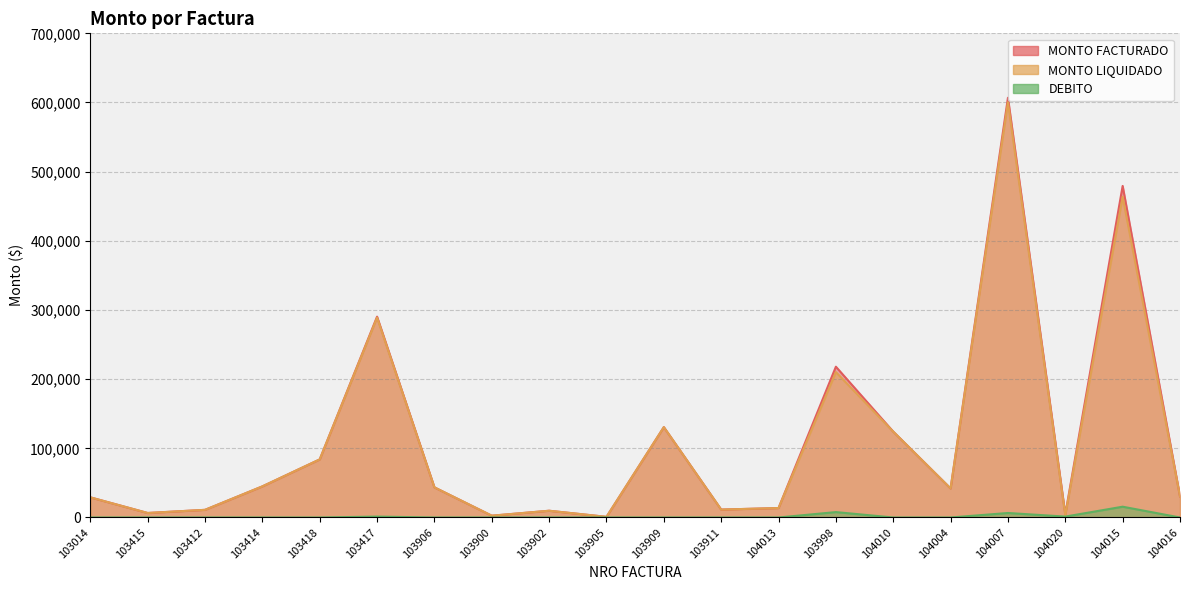

Which series changed the most between 103415 and 103906?

MONTO FACTURADO